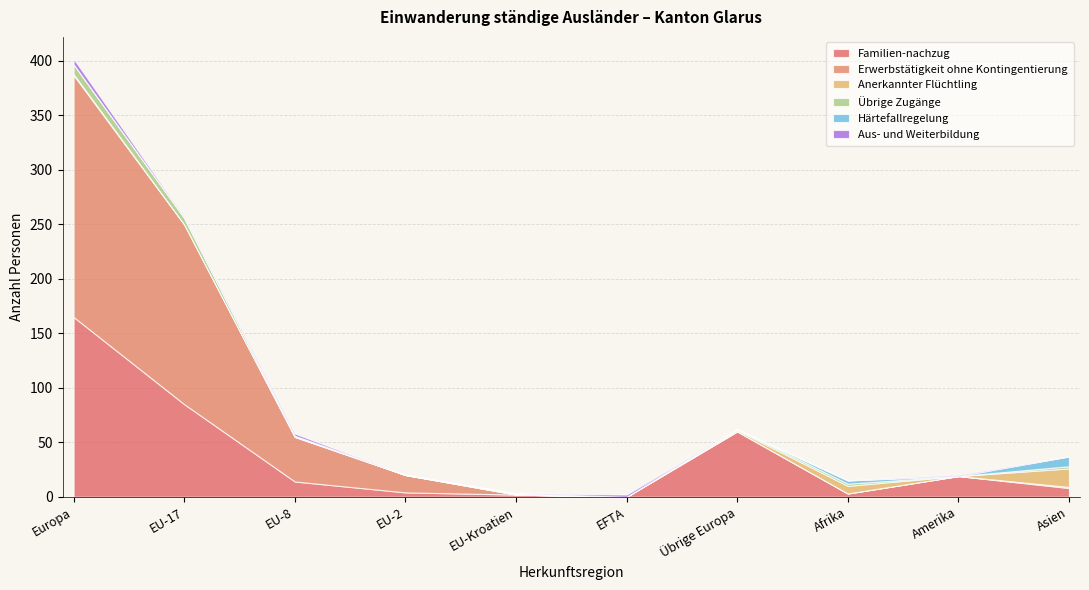

Rank the series at EU-2 from lowest to highest value.

Anerkannter Flüchtling, Übrige Zugänge, Härtefallregelung, Aus- und Weiterbildung, Familien-nachzug, Erwerbstätigkeit ohne Kontingentierung